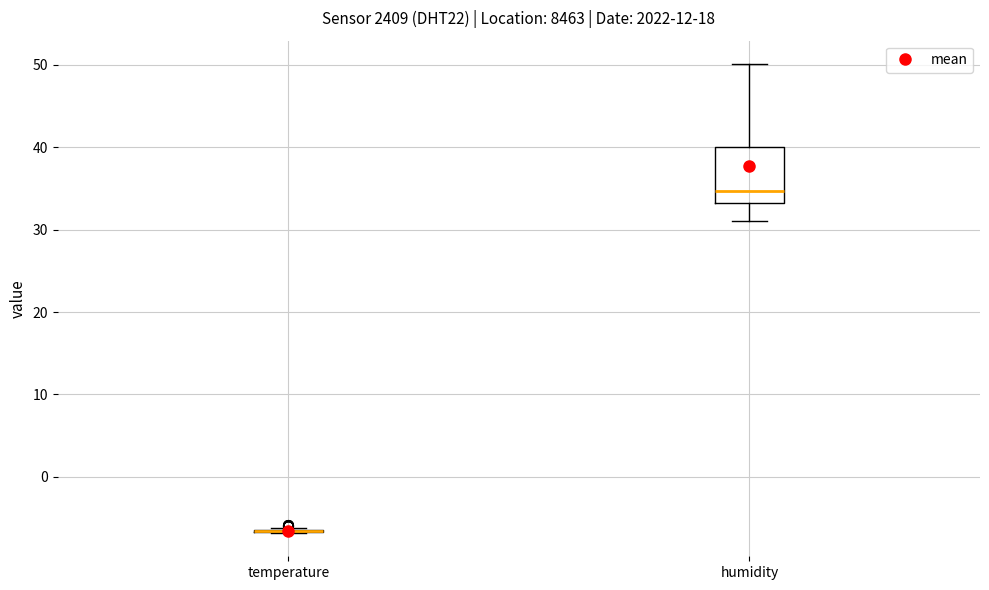

Which box is the tallest, from its lower edge to its upper edge?

humidity